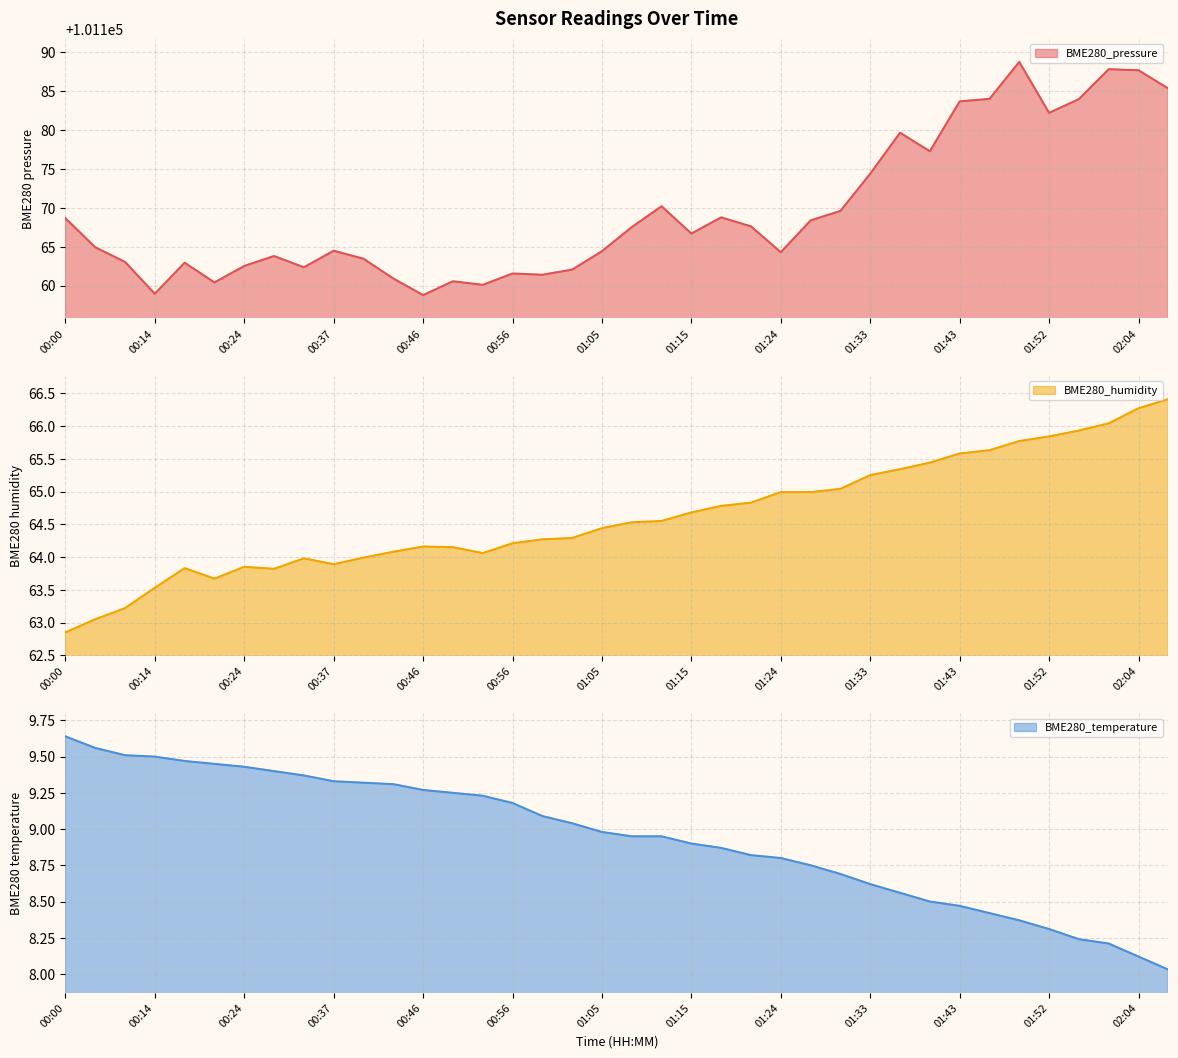

At how many categories does at least one series exceed 29222?

38